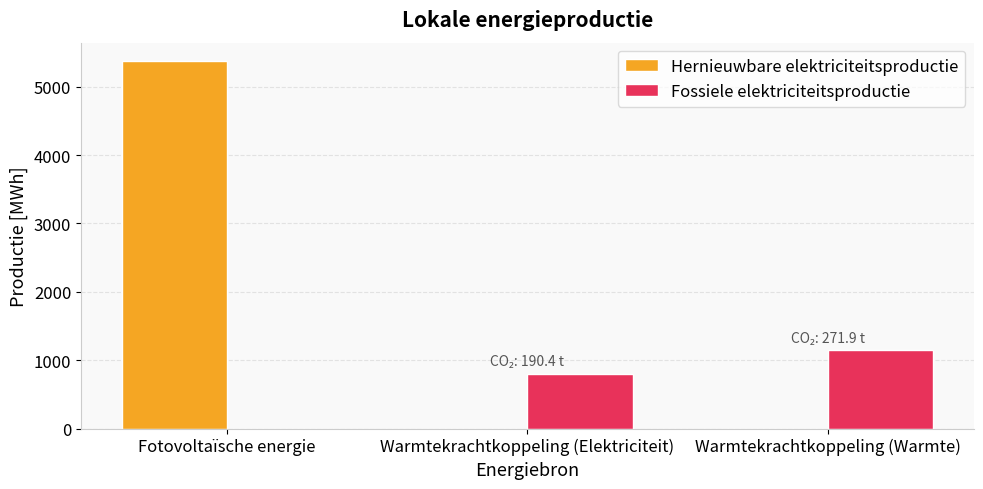

Between Fotovoltaïsche energie and Warmtekrachtkoppeling (Warmte), which series saw the biggest shift?

Hernieuwbare elektriciteitsproductie